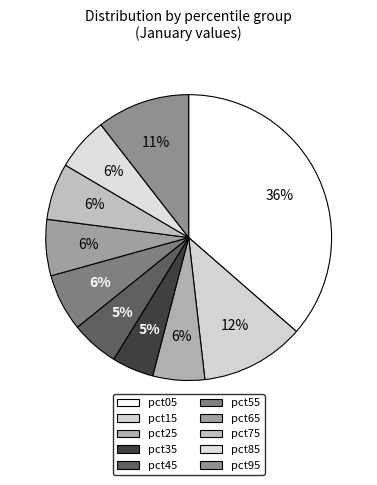

Count the number of slices in the pie.

10